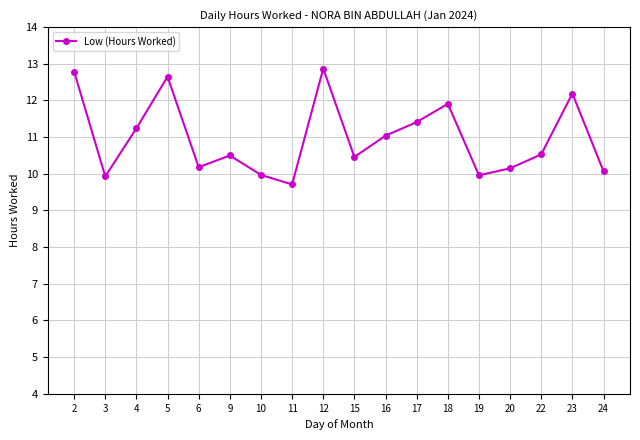

What is the difference between the maximum and minimum values?

3.2